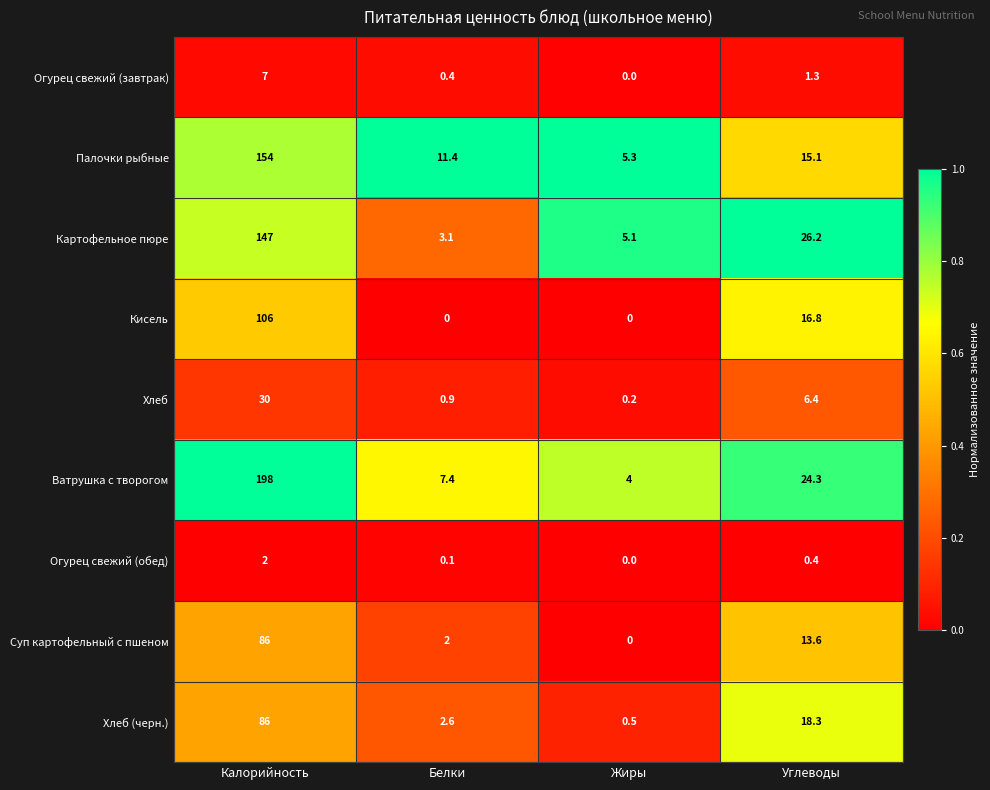

The value of Огурец свежий (обед) at Белки is 0.1. True or false?

True